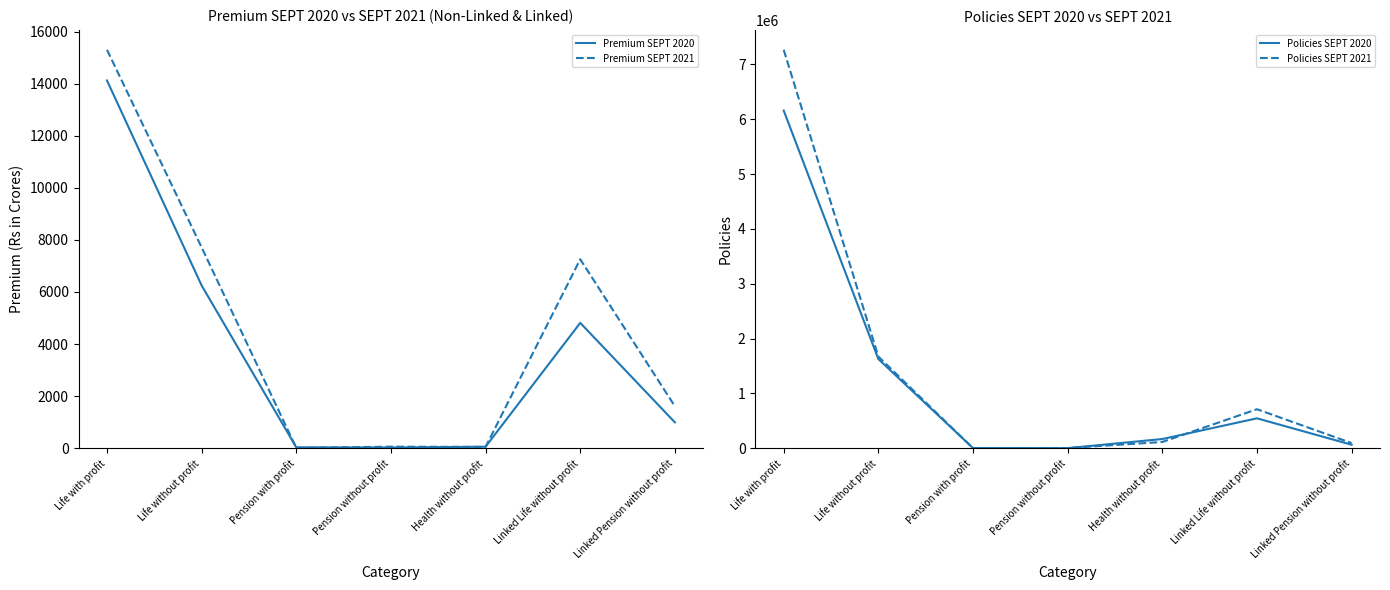

In Premium SEPT 2020, how many points are higher than both neighbors (excluding endpoints)?

1